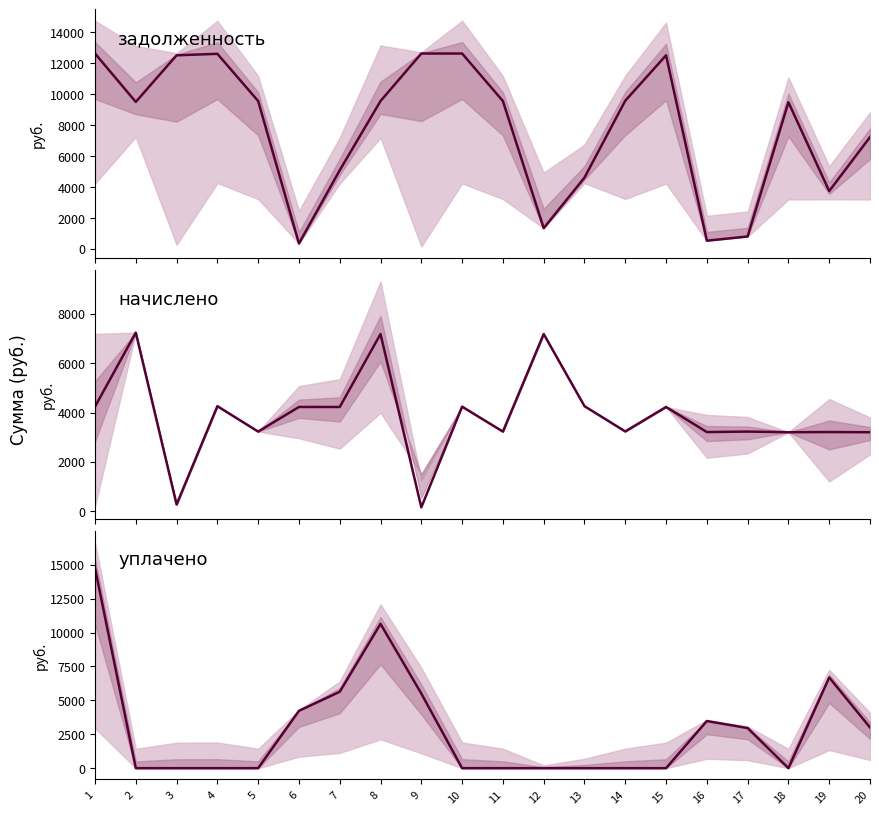

What is the maximum value shown in the chart?

14750.0